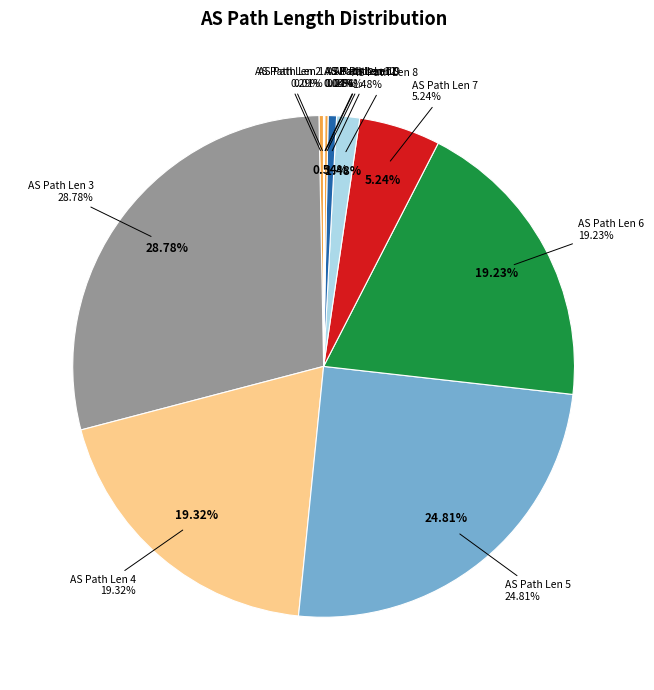

To the nearest percent, what portion does 8 represent?

1%